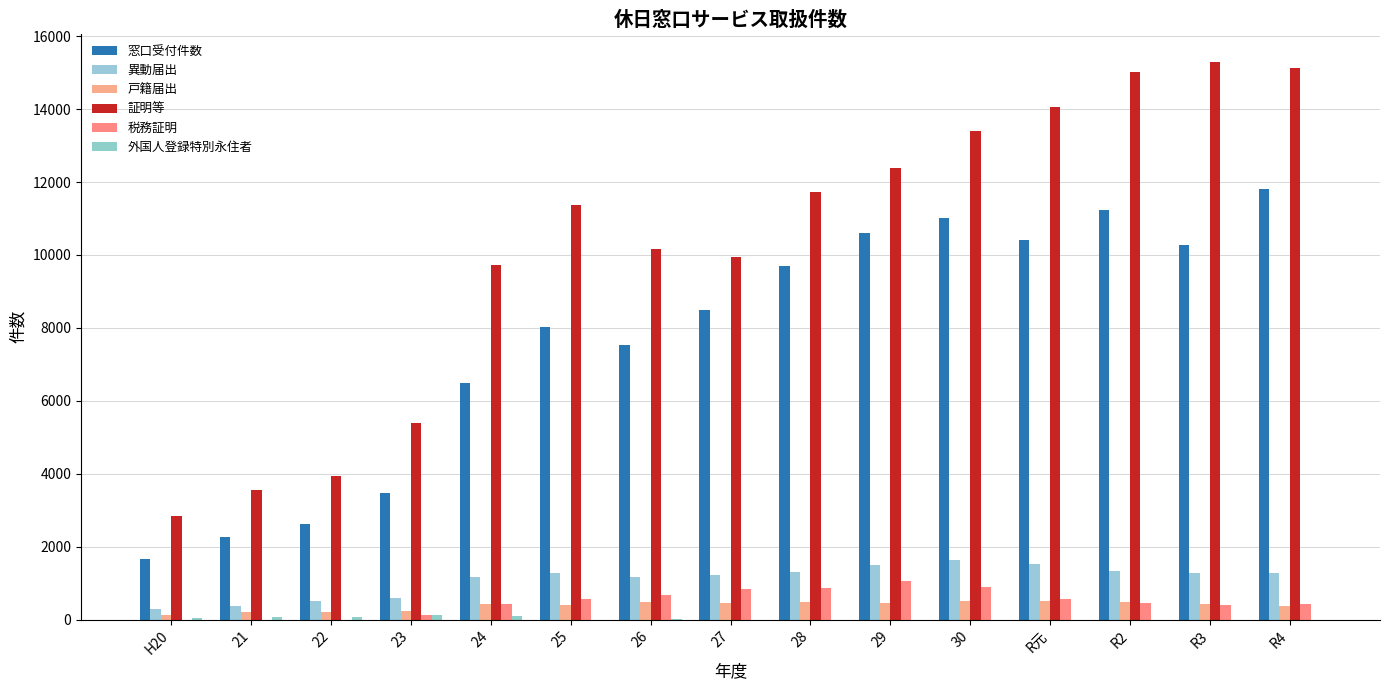

Reading left to right, list all the values displayed in this chart.

窓口受付件数: H20=1680	21=2258	22=2627	23=3473	24=6488	25=8025	26=7531	27=8493	28=9688	29=10598	30=11011	R元=10408	R2=11242	R3=10281	R4=11799
異動届出: H20=287	21=384	22=522	23=586	24=1182	25=1296	26=1184	27=1234	28=1301	29=1492	30=1650	R元=1541	R2=1344	R3=1269	R4=1277
戸籍届出: H20=137	21=200	22=206	23=253	24=437	25=415	26=484	27=471	28=496	29=473	30=523	R元=505	R2=481	R3=433	R4=372
証明等: H20=2857	21=3565	22=3935	23=5382	24=9718	25=11358	26=10175	27=9956	28=11728	29=12381	30=13397	R元=14057	R2=15006	R3=15302	R4=15136
税務証明: H20=0	21=0	22=0	23=121	24=431	25=569	26=687	27=854	28=864	29=1077	30=902	R元=569	R2=451	R3=395	R4=422
外国人登録特別永住者: H20=54	21=82	22=65	23=119	24=98	25=3	26=10	27=5	28=3	29=0	30=2	R元=0	R2=0	R3=0	R4=0